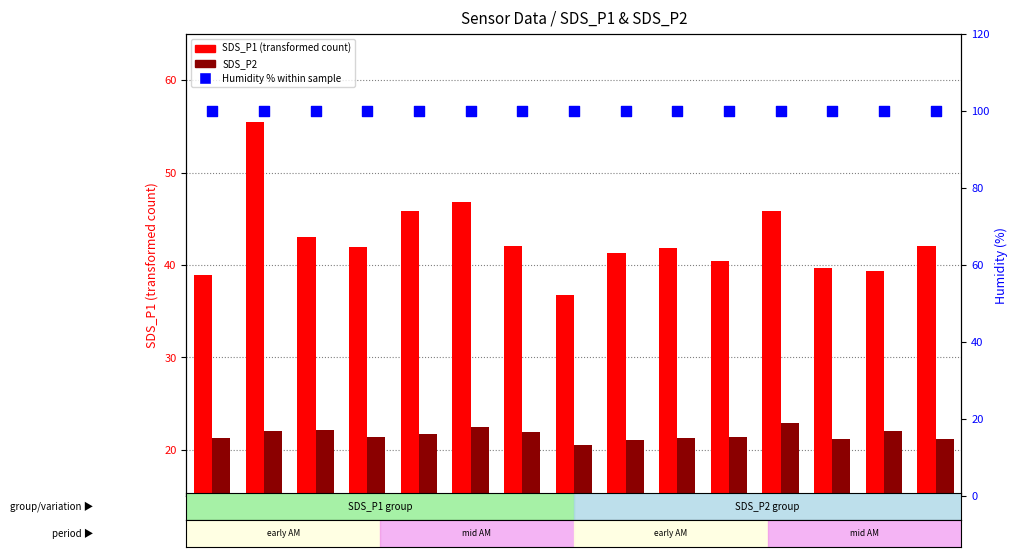

Which series has the largest Y range (max minus min)?

SDS_P1 (transformed count)